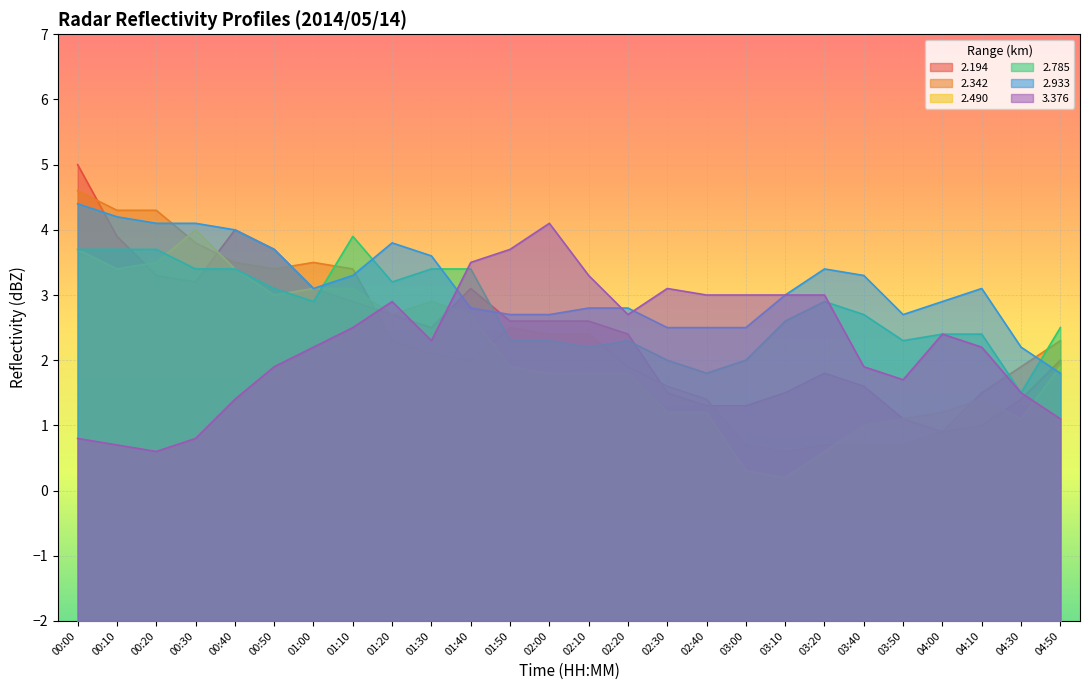

At how many categories does at least one series exceed 4?

5